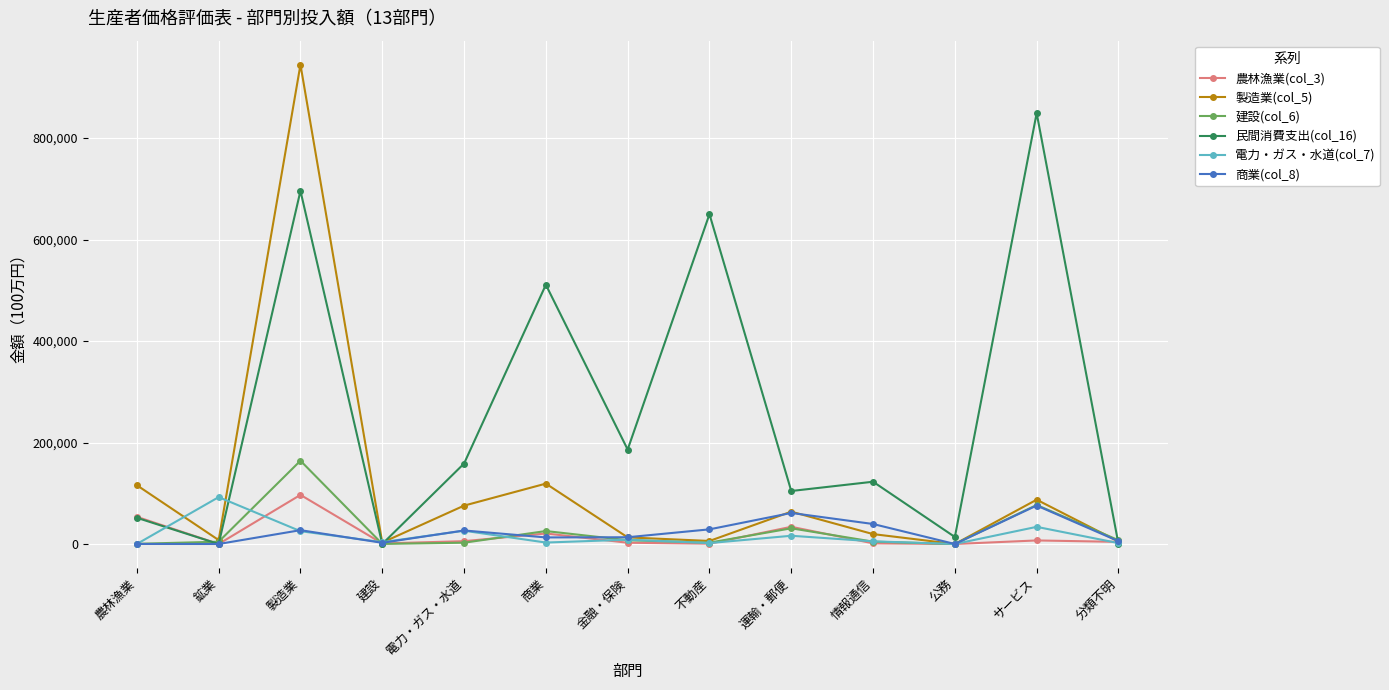

What is the sum of the 電力・ガス・水道(col_7) values at サービス and 建設?

37408